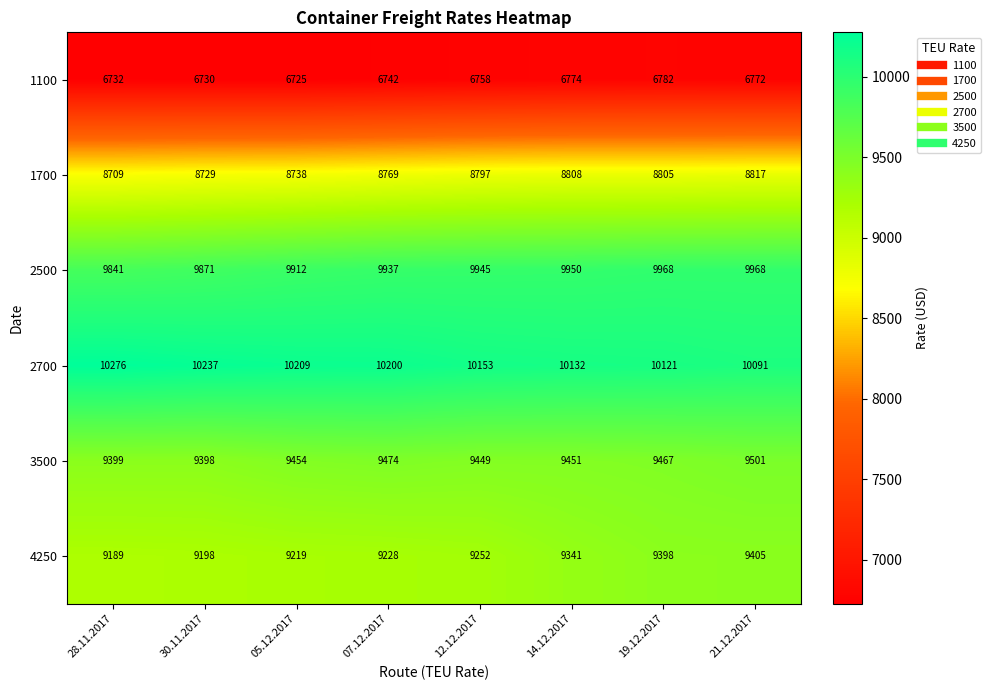

What is the difference between the 1100 values at 19.12.2017 and 28.11.2017?

50